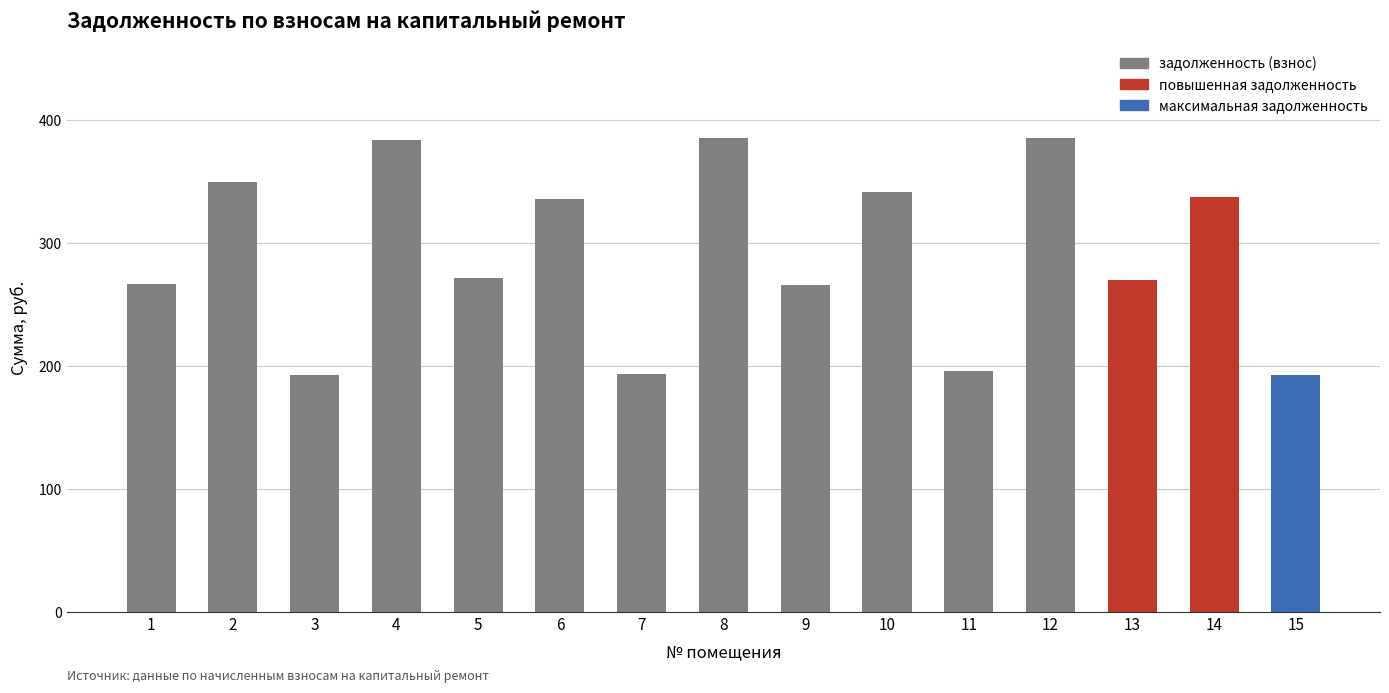

How many values are below 271?

7